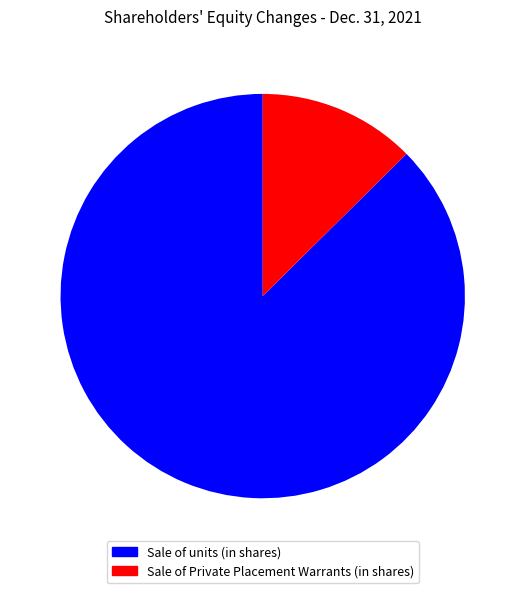

Is there a majority slice in this chart?

Yes